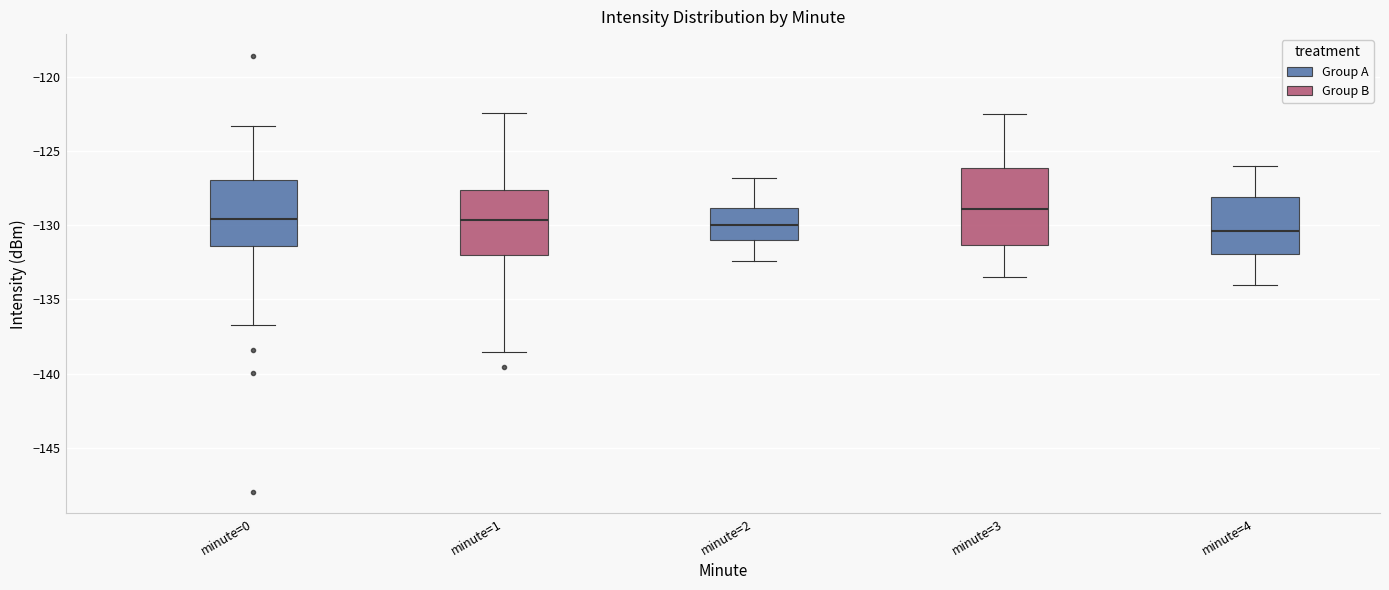

Reading left to right, transcribe this box plot: for each box, give where its median line is, the range the box spans, and where its two whiskers end, as read against the y-axis. The values are not printed on the chart, so give them approximately, as read against the axis.

minute=0: median -129.5, box -131.5 to -127.0, whiskers -136.5 to -123.5
minute=1: median -129.5, box -132.0 to -127.5, whiskers -138.5 to -122.5
minute=2: median -130.0, box -131.0 to -129.0, whiskers -132.5 to -127.0
minute=3: median -129.0, box -131.5 to -126.0, whiskers -133.5 to -122.5
minute=4: median -130.5, box -132.0 to -128.0, whiskers -134.0 to -126.0